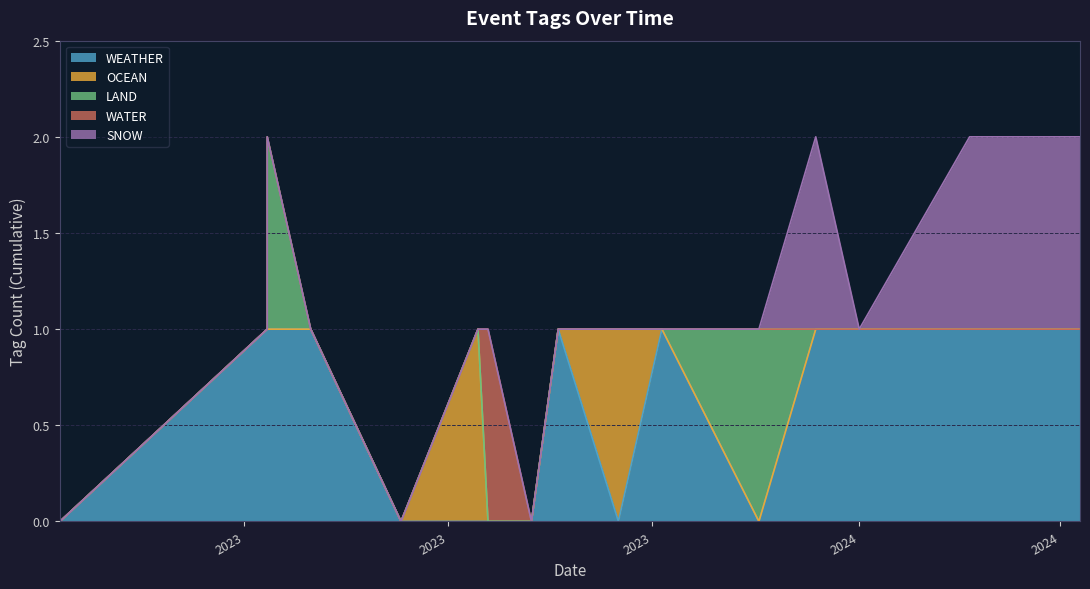

What are all the series names shown in the legend?

WEATHER, OCEAN, LAND, WATER, SNOW